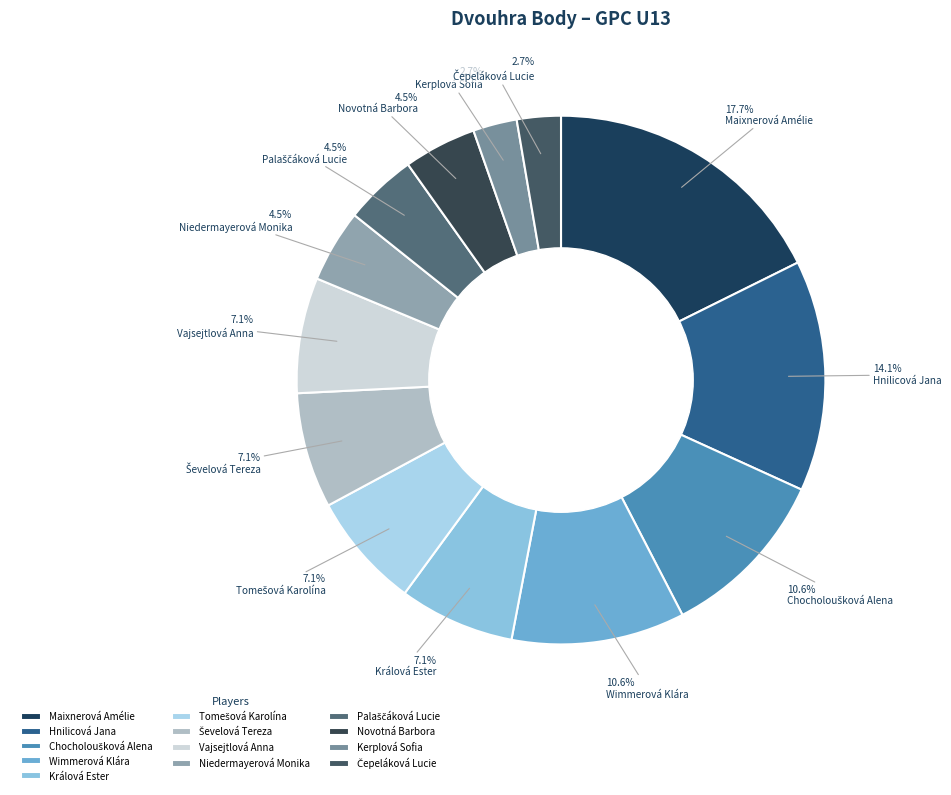

What is the ratio of the value at Králová Ester to the value at Niedermayerová Monika?

1.6